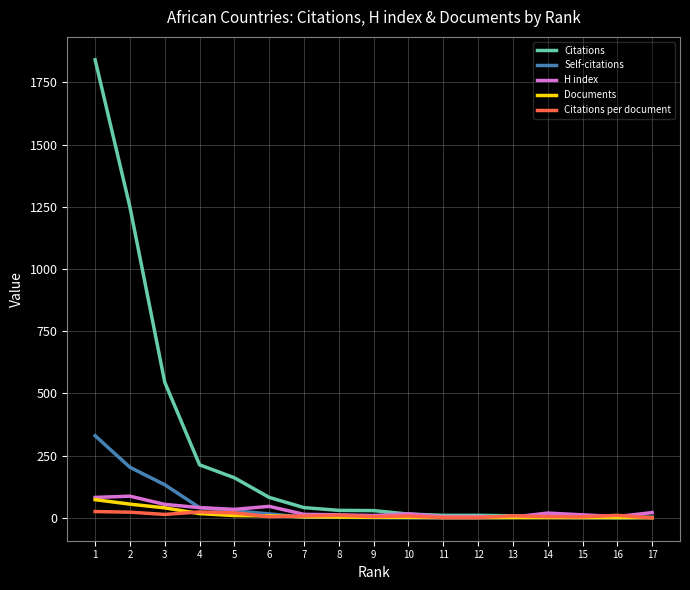

Which series has the largest range (max minus min)?

Citations